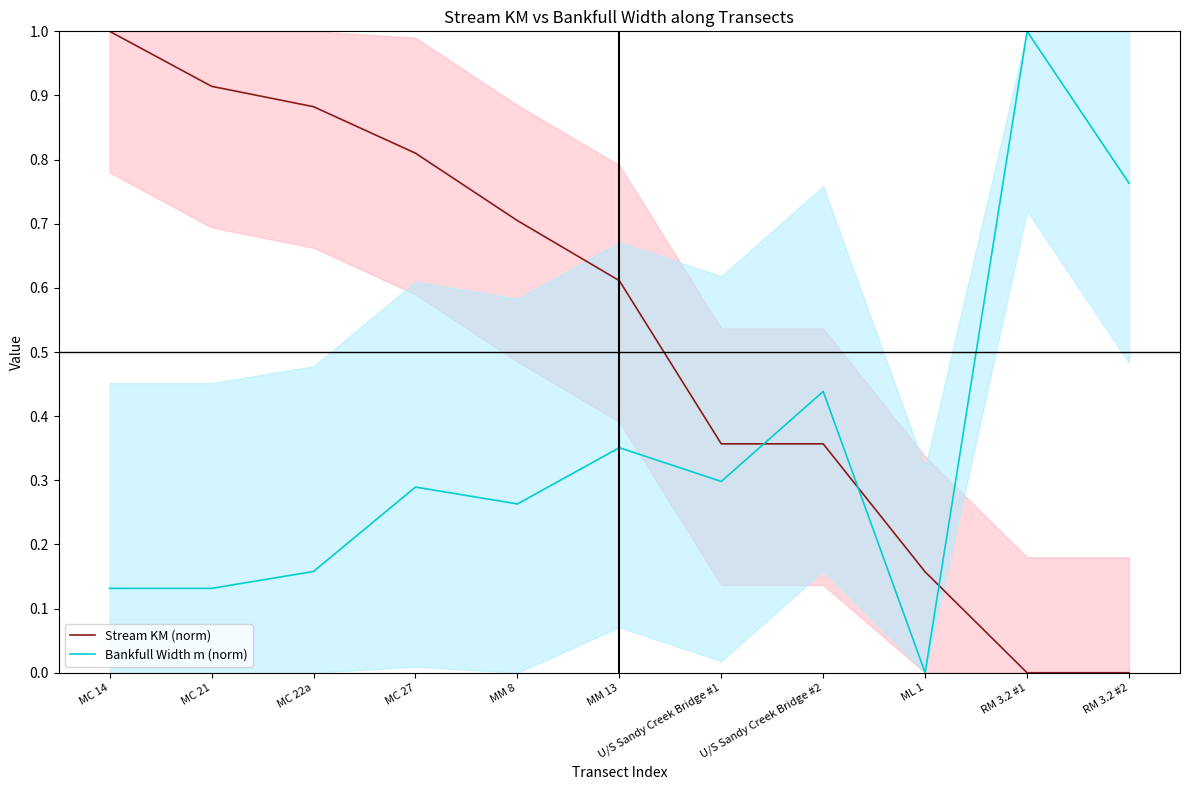

How many data points in Bankfull Width m (norm) are above 0?

10